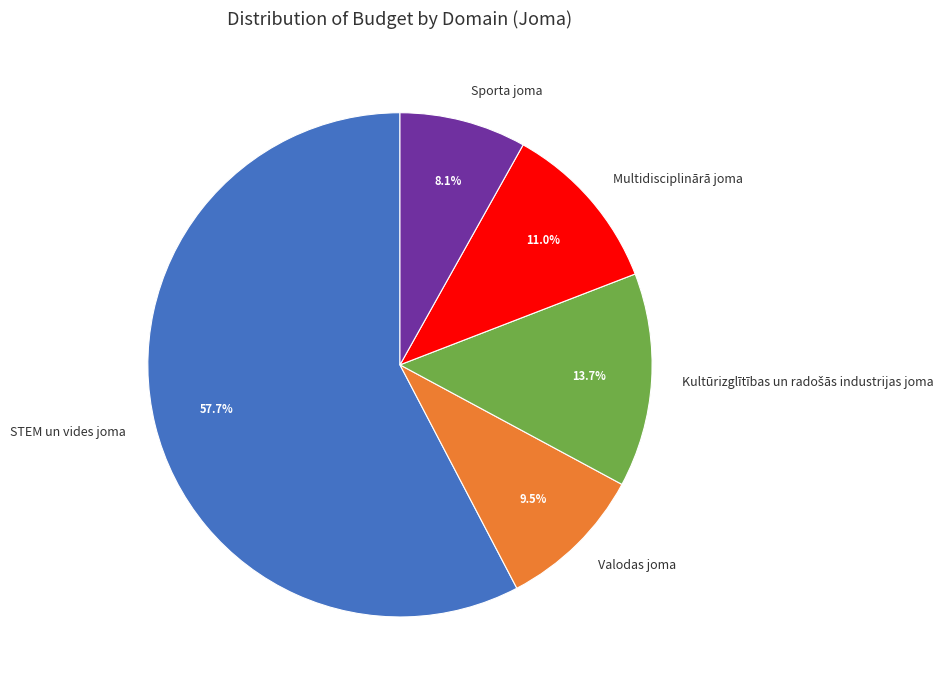

How many slices are in this pie chart?

5